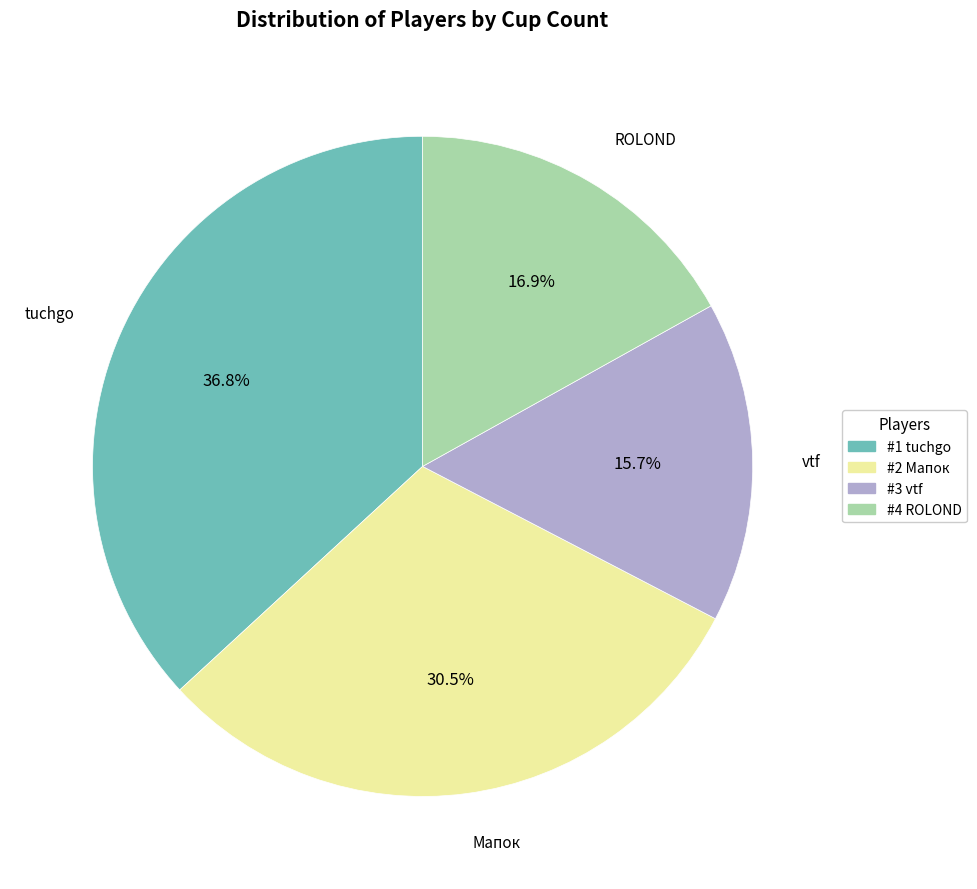

Does any single category account for the majority?

No